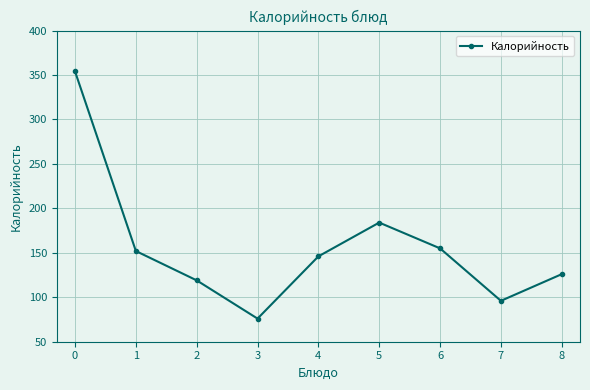

How many data points does each series have?

9